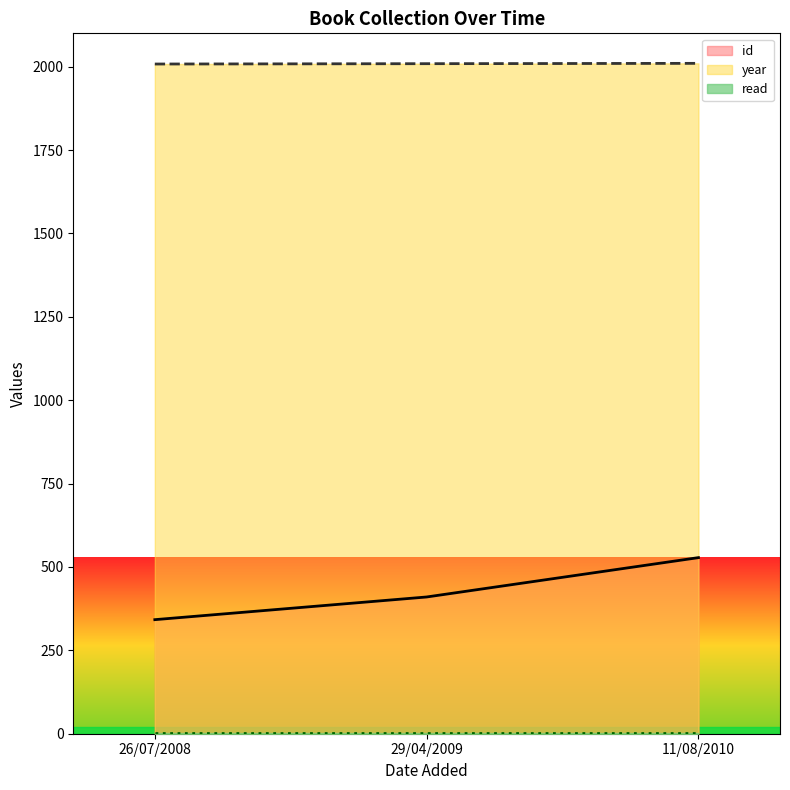

Which label corresponds to the smallest value in the chart?

26/07/2008